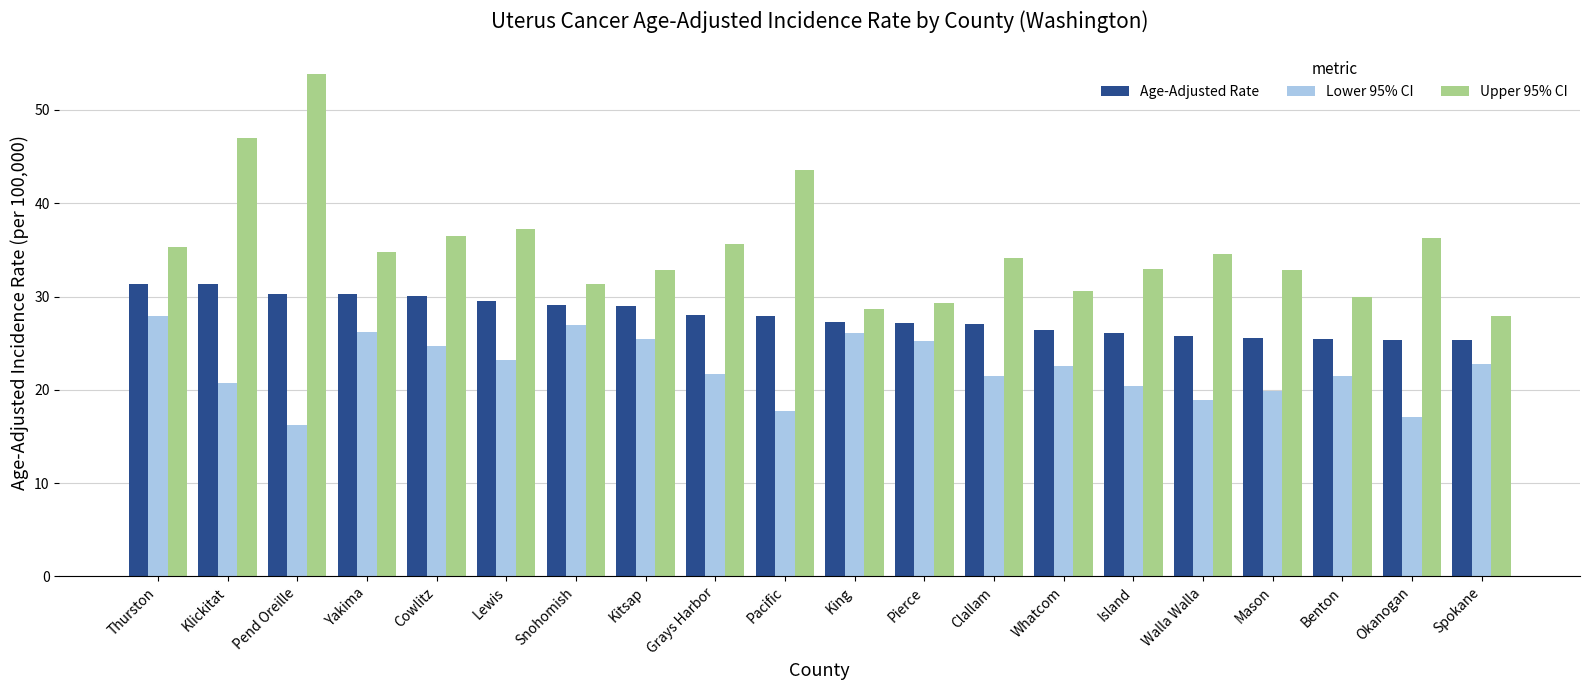

What is the difference between the maximum and minimum values in the Lower 95% CI series?

11.7